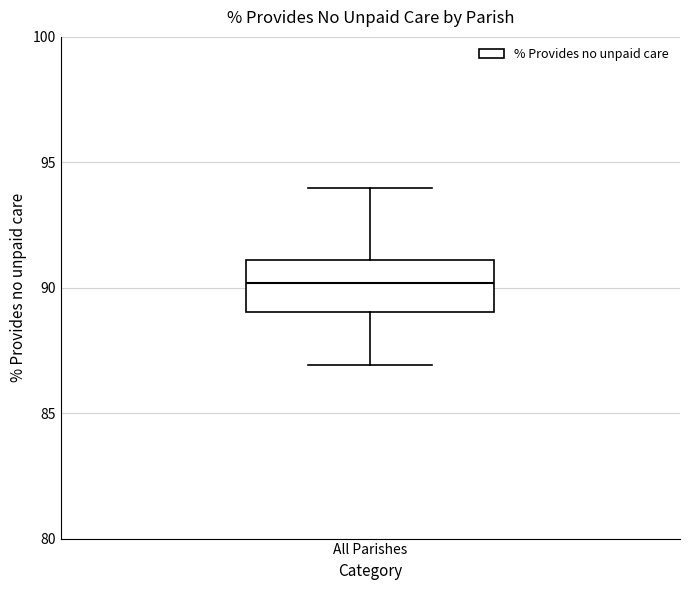

Transcribe this box plot: give where the median line is, the range the box spans, and where the two whiskers end, as read against the y-axis. The values are not printed on the chart, so give them approximately, as read against the axis.

median 90, box 89 to 91, whiskers 87 to 94